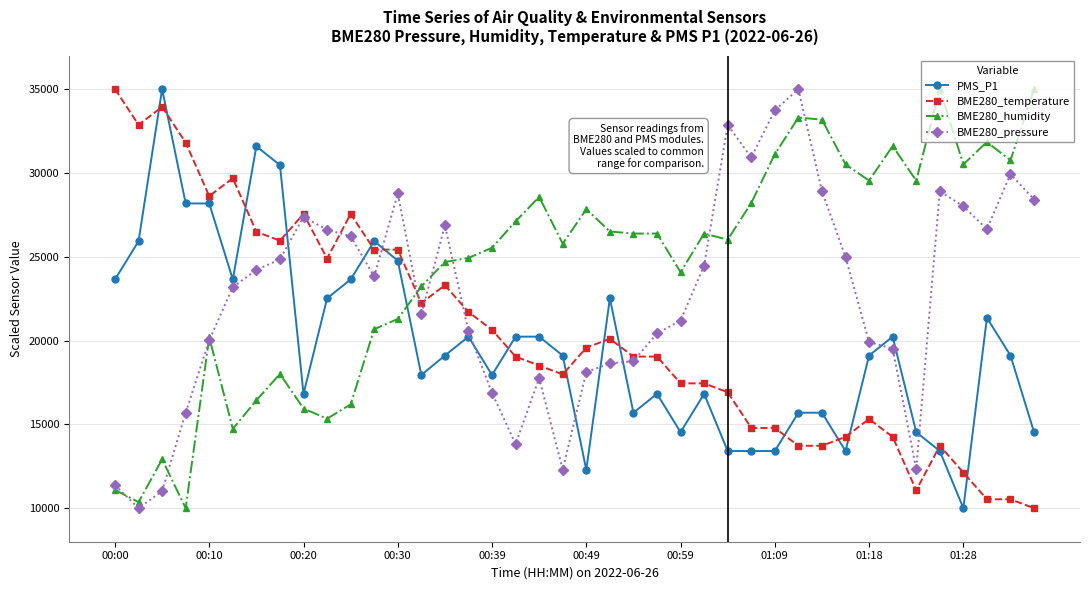

True or false: BME280_humidity and BME280_temperature intersect in this chart.

True